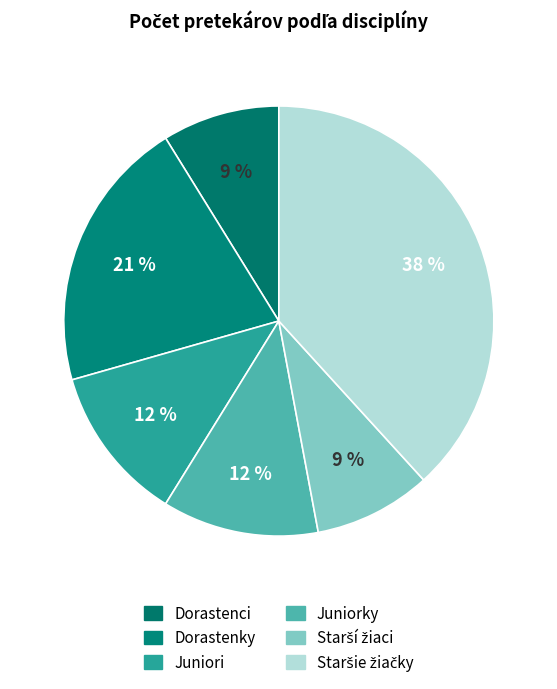

Rank the categories by value from highest to lowest.

skok do diaľky - Staršie žiačky, skok do diaľky - Dorastenky, skok do diaľky - Juniori, skok do diaľky - Juniorky, skok do diaľky - Dorastenci, skok do diaľky - Starší žiaci